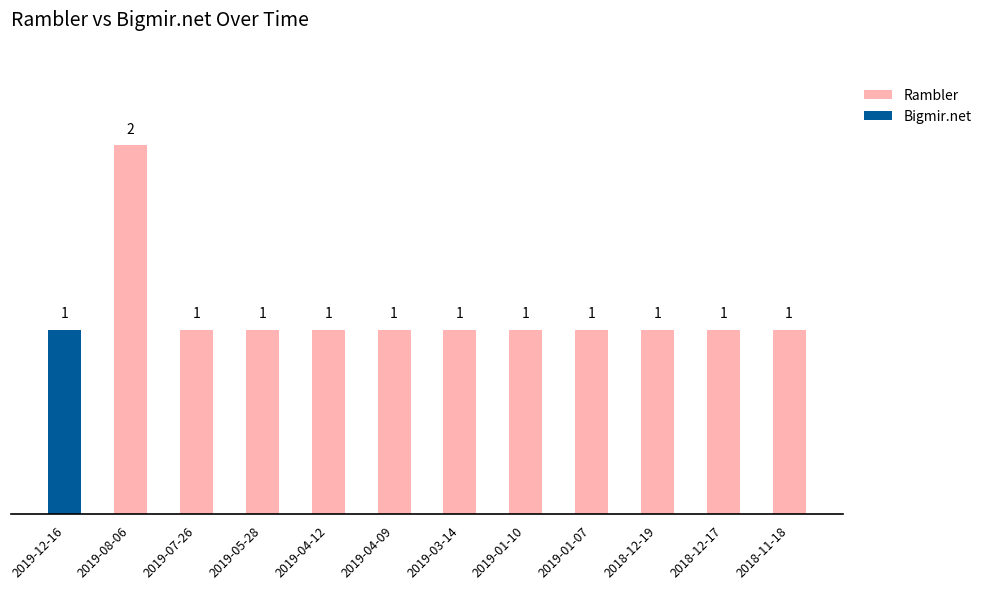

Are the bars horizontal?

No